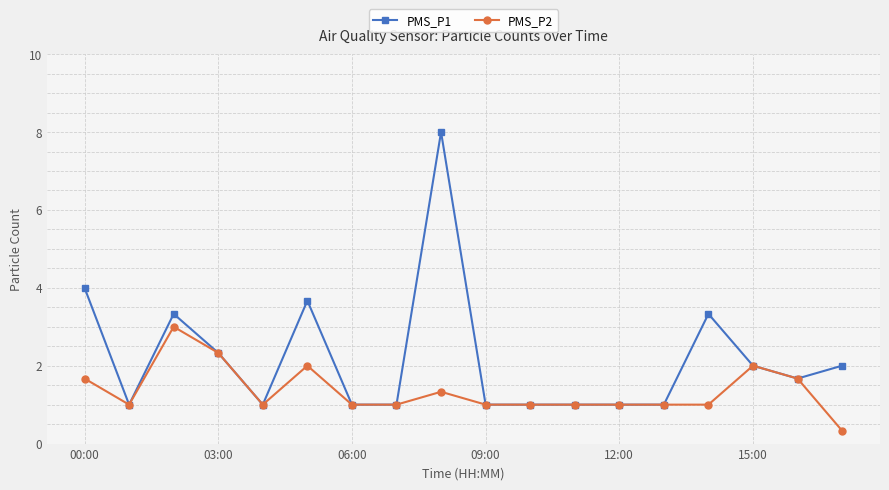

What is the smallest value displayed?

0.3